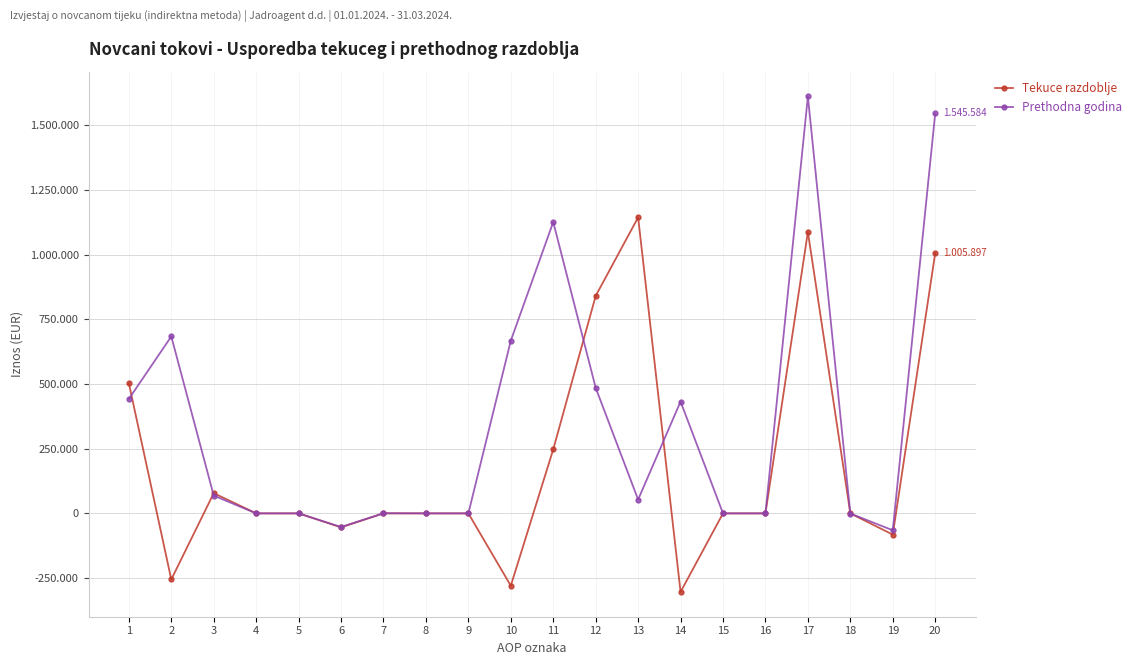

List the series in order of their overall mean, highest first.

Prethodna godina, Tekuce razdoblje